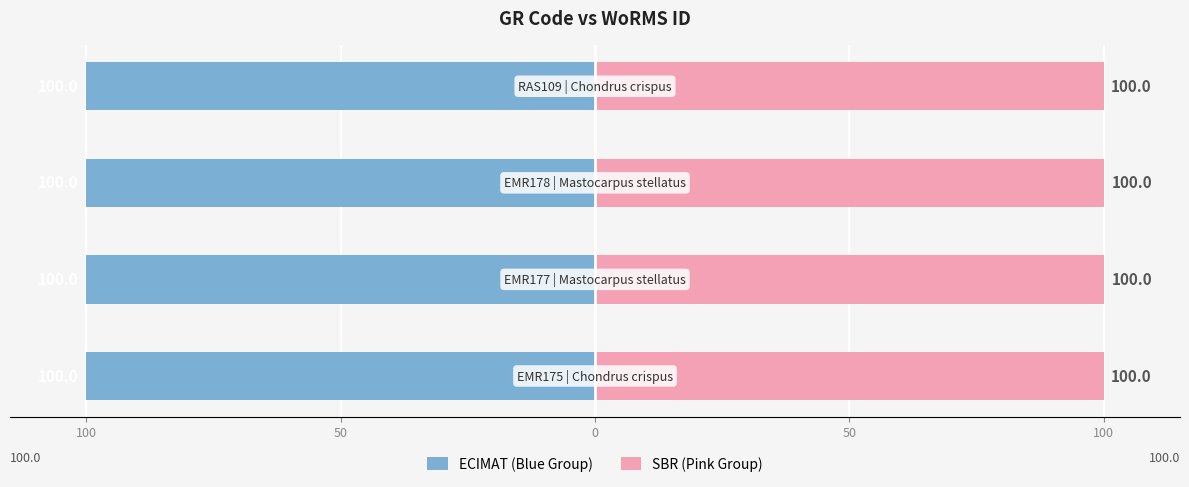

What value does the ECIMAT (Blue Group) series have at 100?

-100.0